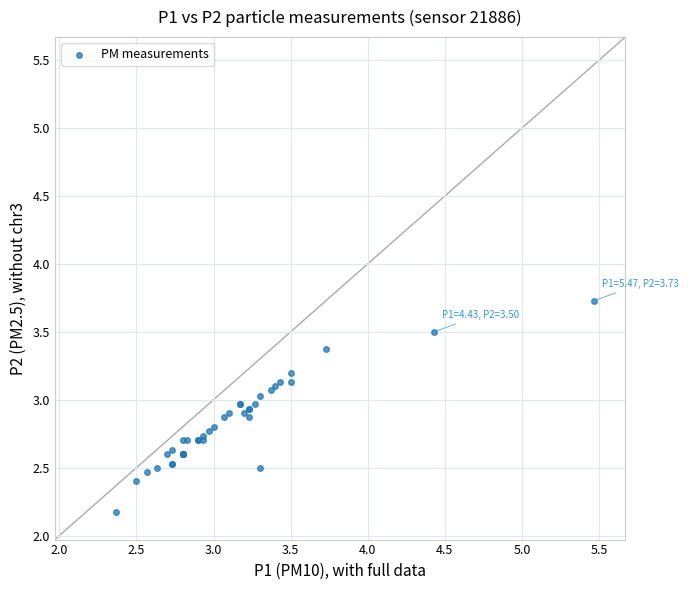

What Y value in the scatter plot is closest to 2?

2.2